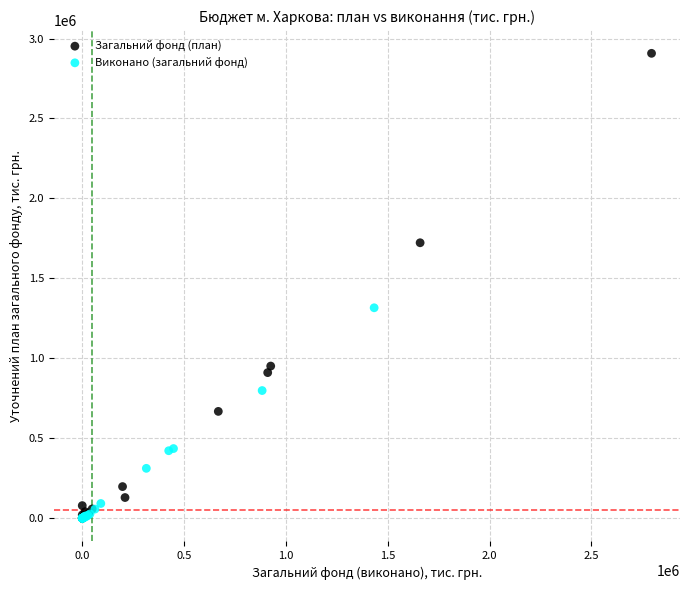

Which series has the largest Y range (max minus min)?

Загальний фонд (план)